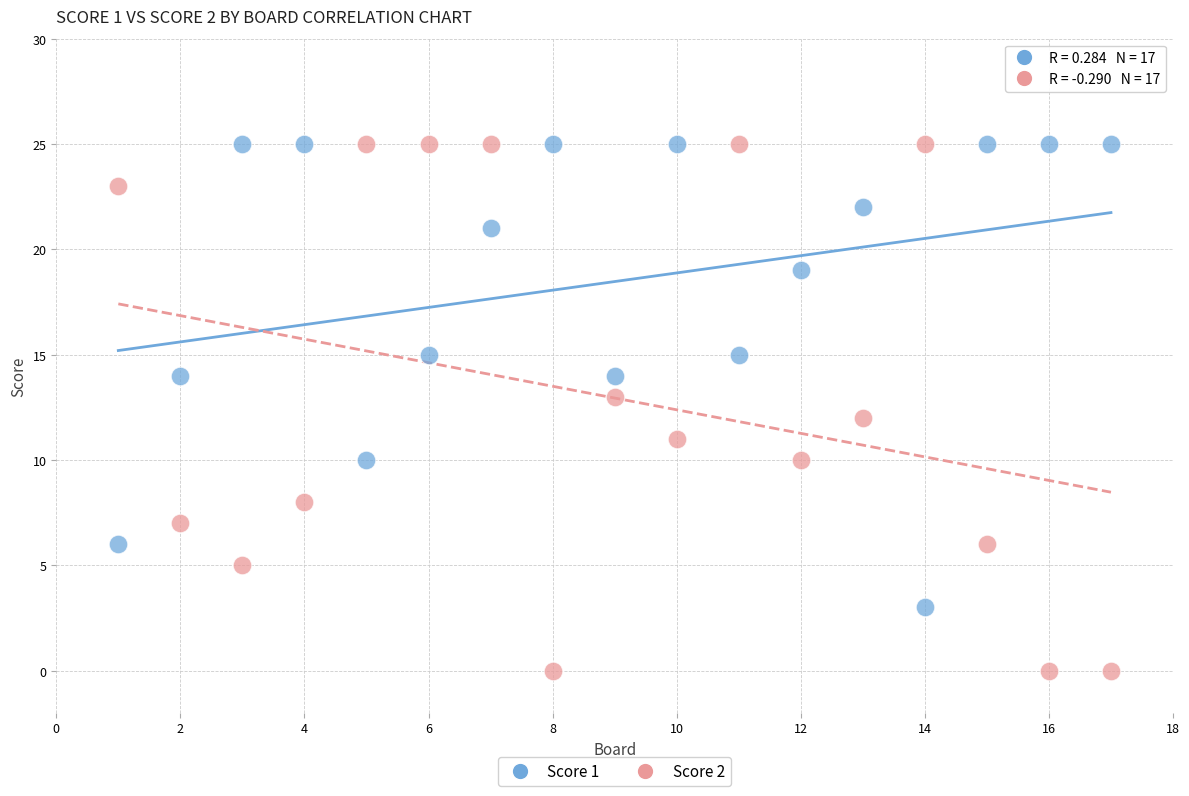

Across all data points, what is the range of Y values (max minus min)?

25